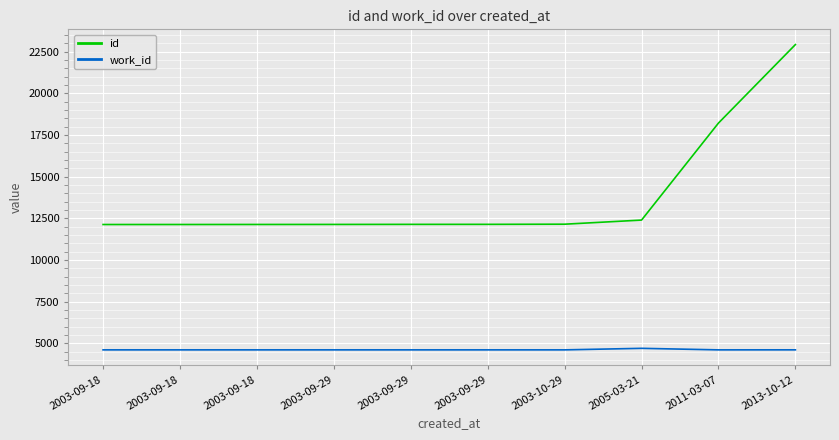

How many lines are shown in the chart?

2